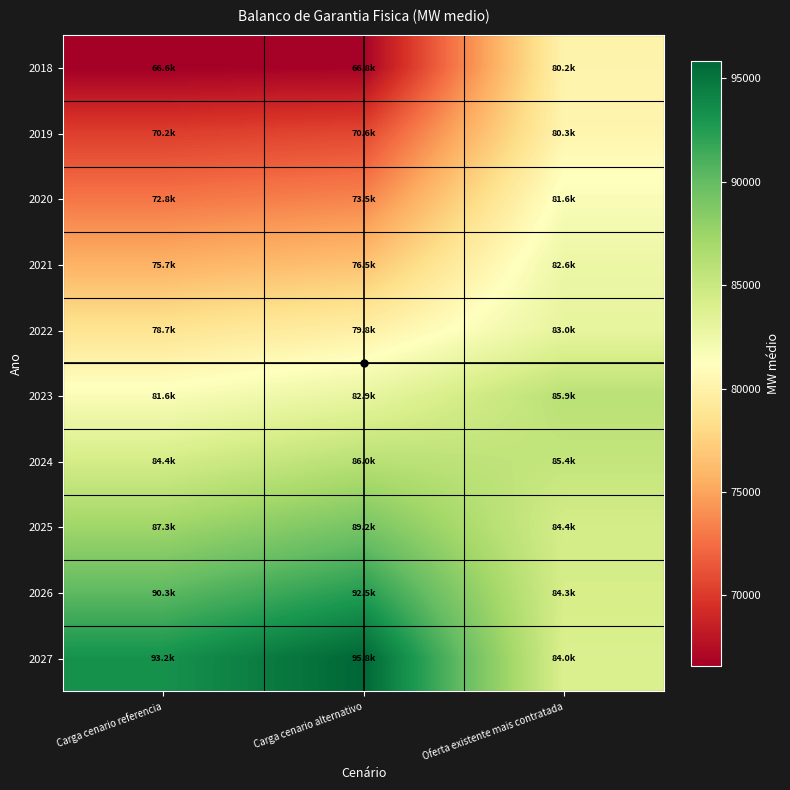

Which series changed the most between Carga cenario referencia and Oferta existente mais contratada?

2018